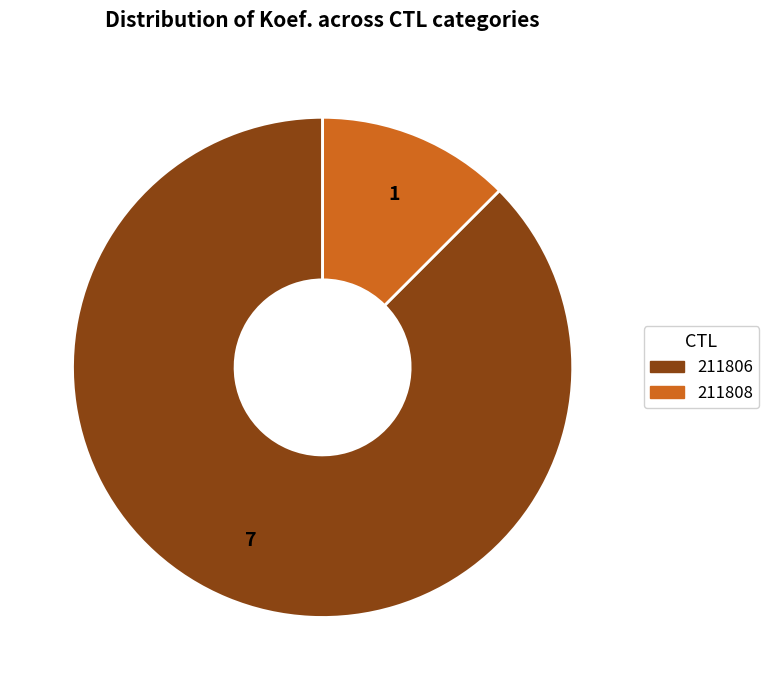

Which category has the smallest portion of the pie?

211808